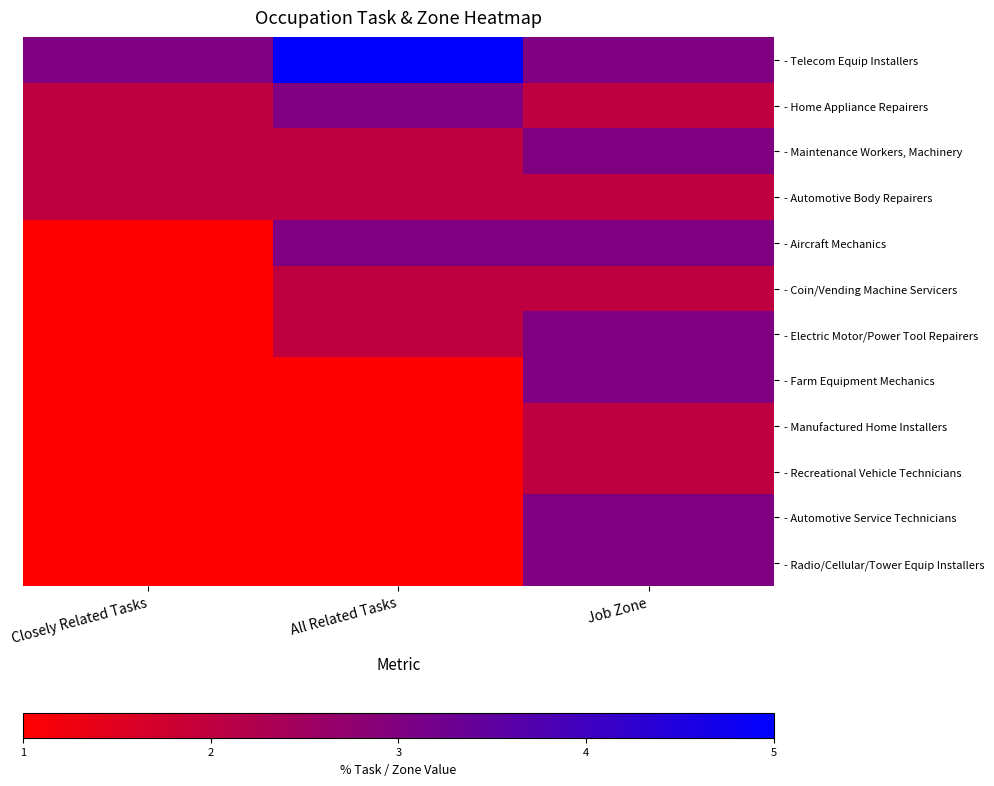

Rank the series at Closely Related Tasks from lowest to highest value.

- Aircraft Mechanics, - Coin/Vending Machine Servicers, - Electric Motor/Power Tool Repairers, - Farm Equipment Mechanics, - Manufactured Home Installers, - Recreational Vehicle Technicians, - Automotive Service Technicians, - Radio/Cellular/Tower Equip Installers, - Home Appliance Repairers, - Maintenance Workers, Machinery, - Automotive Body Repairers, - Telecom Equip Installers